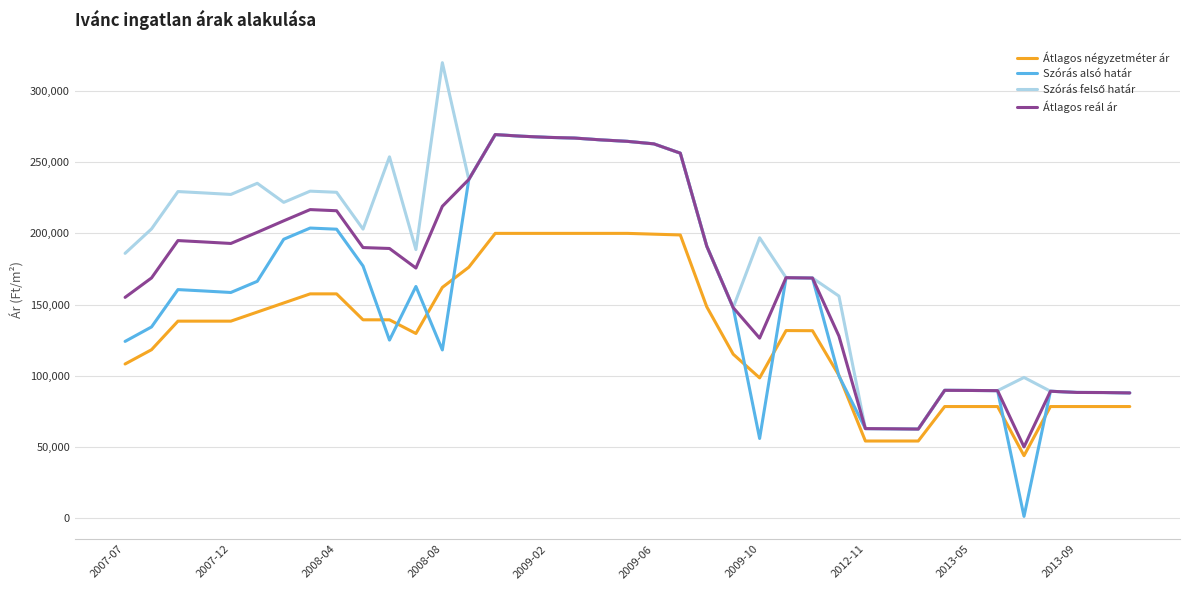

What is the lowest value of the Átlagos négyzetméter ár series?

43816